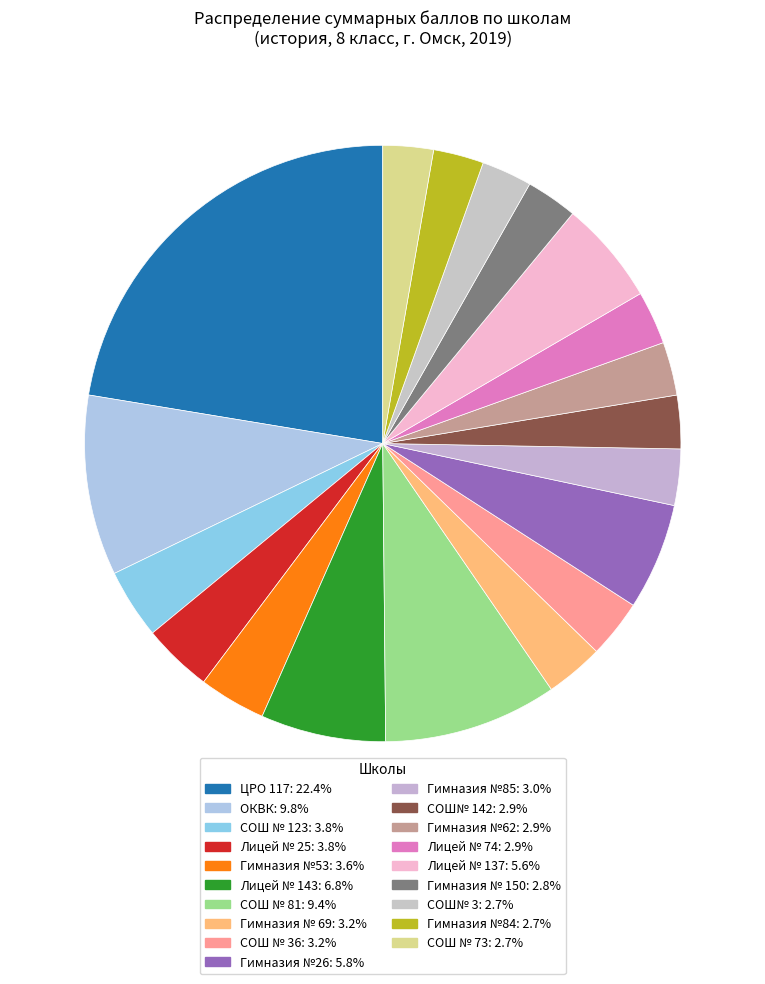

Count the number of slices in the pie.

19